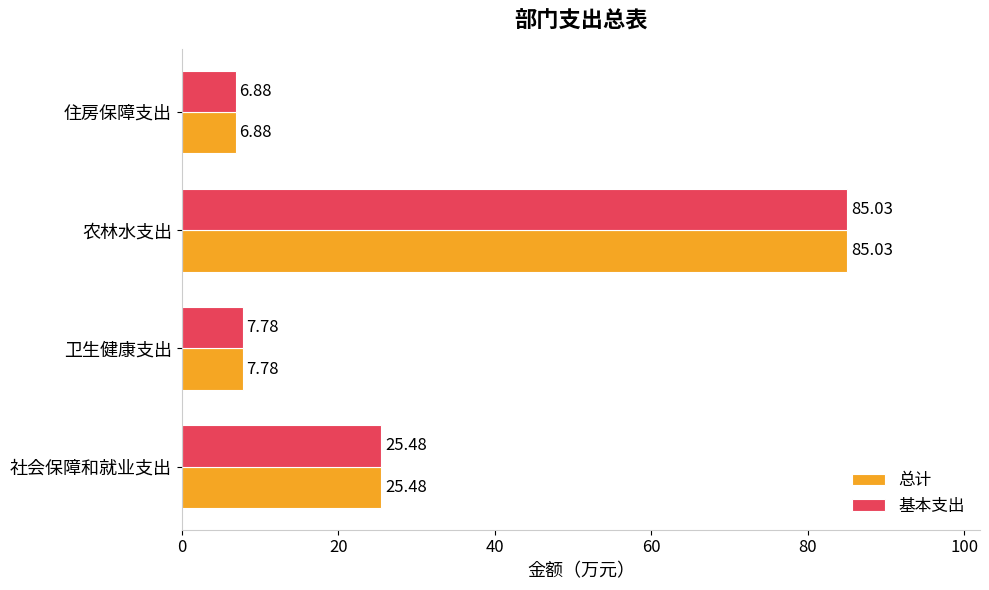

What is the total value across all series at 住房保障支出?

13.8